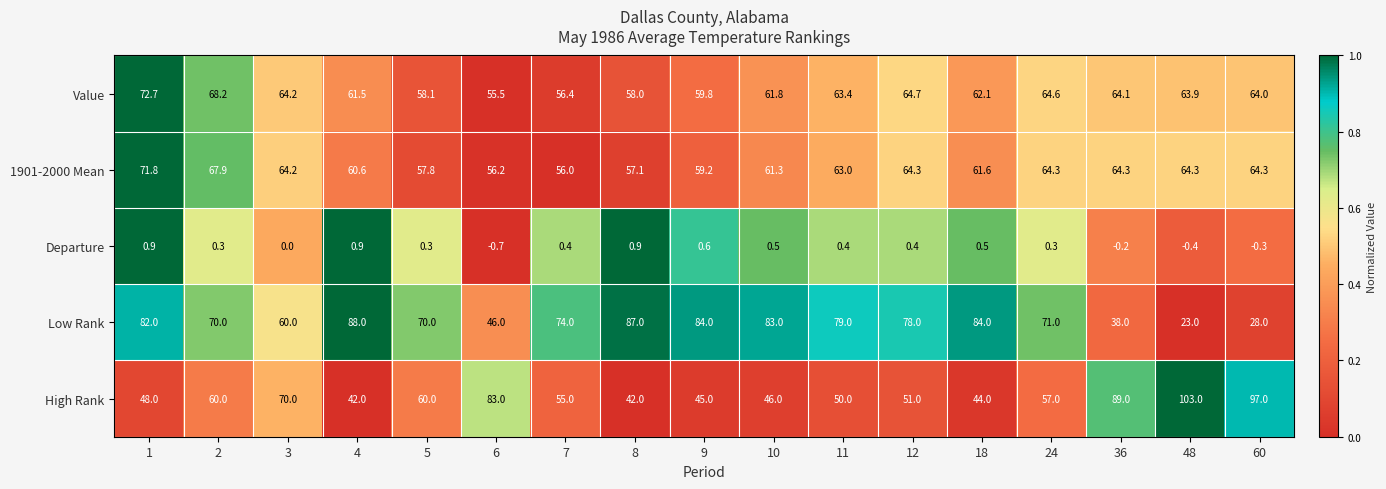

What is the difference between the 1901-2000 Mean values at 12 and 5?

6.5